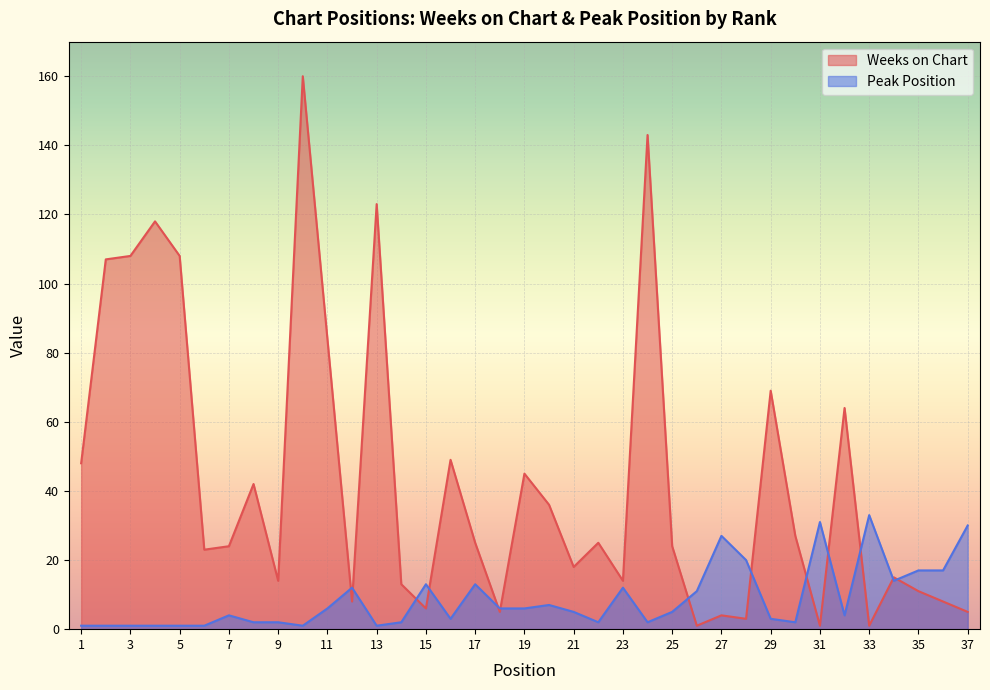

How many lines are shown in the chart?

2